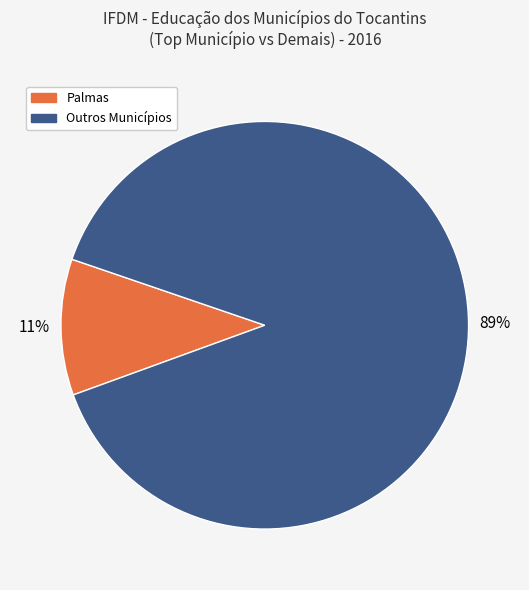

To the nearest percent, what is the difference between the largest and smallest slice percentages?

78%